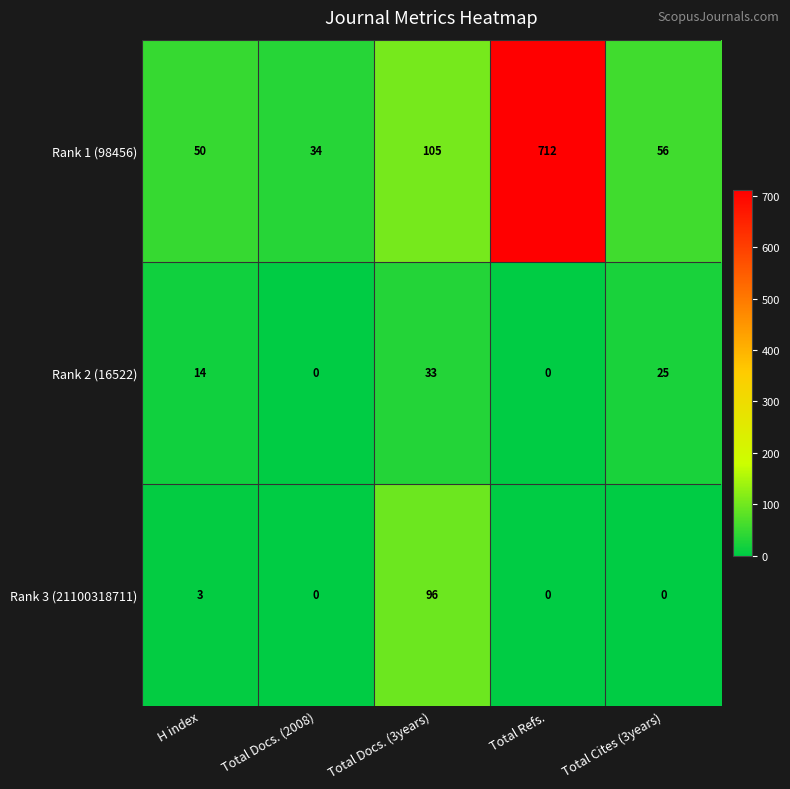

Between Total Refs. and Total Cites (3years), which series saw the biggest shift?

Rank 1 (98456)